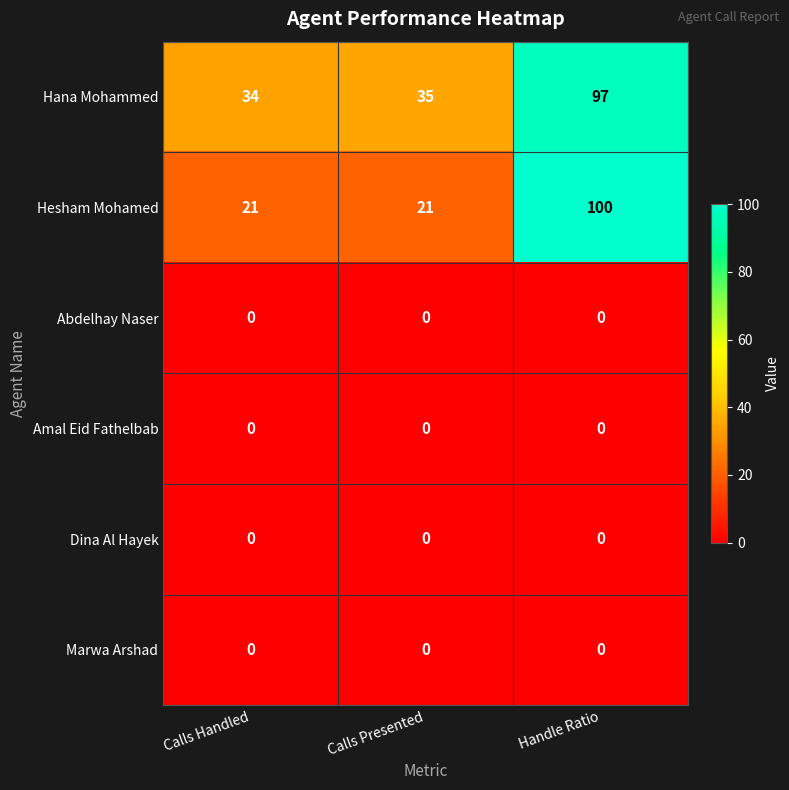

What is the sum of the Hesham Mohamed values at Calls Presented and Handle Ratio?

121